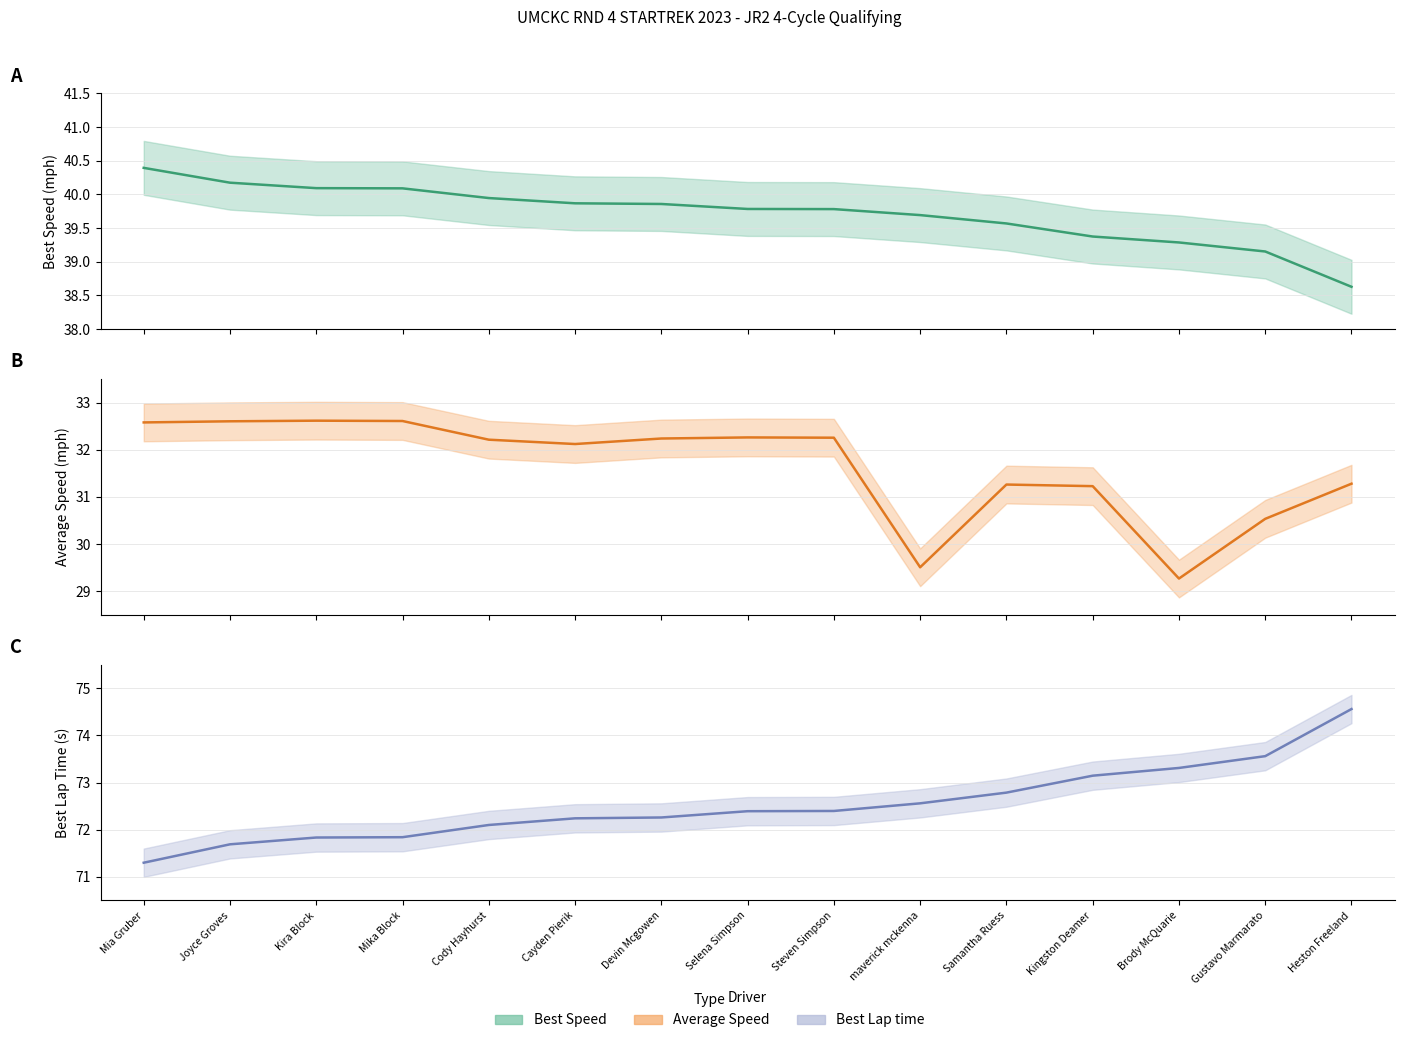

What value does the Best Speed series have at Mia Gruber?

40.4